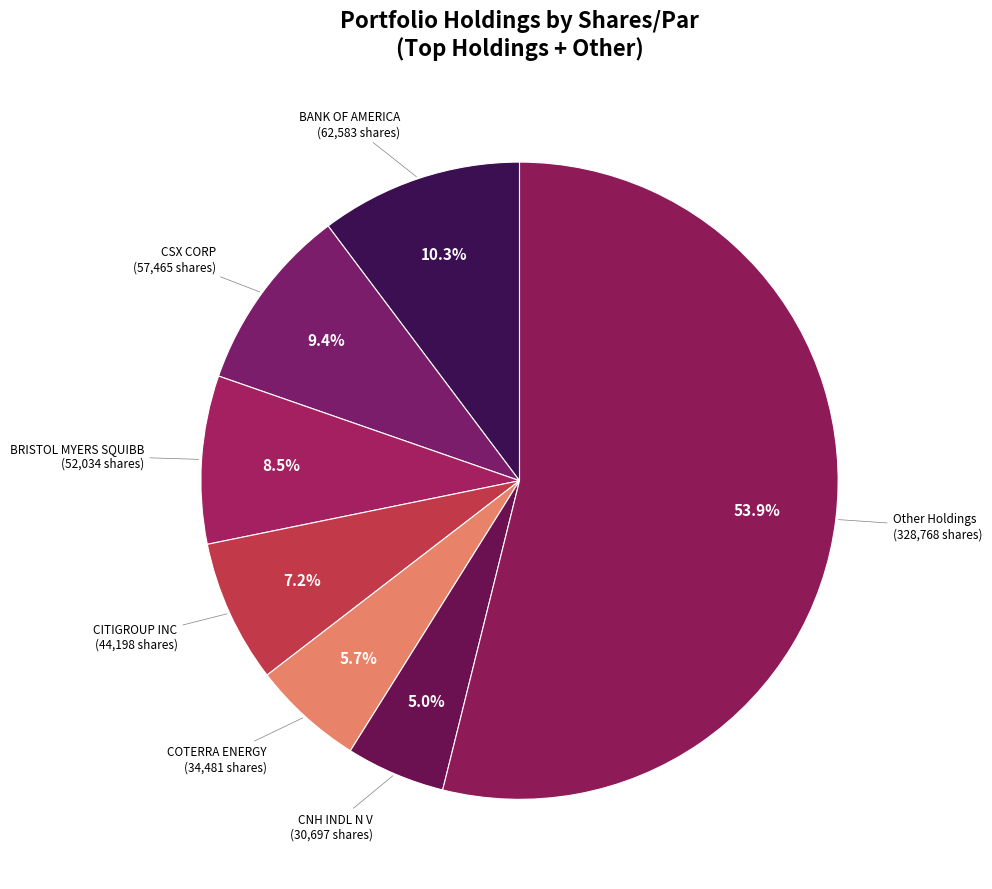

Is the sum of BANK OF AMERICA and CITIGROUP INC greater than half?

No